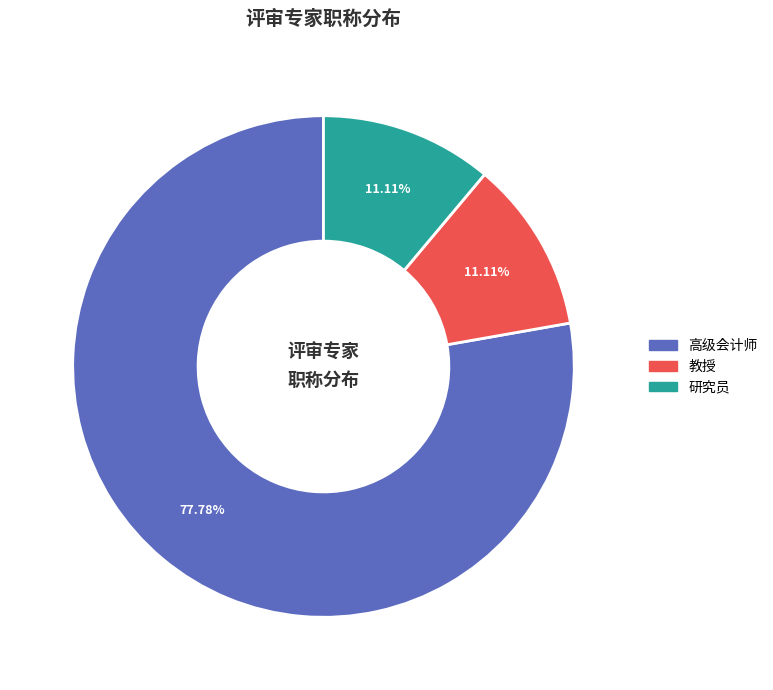

Combined, what portion of the pie is 高级会计师 and 研究员?

88.9%